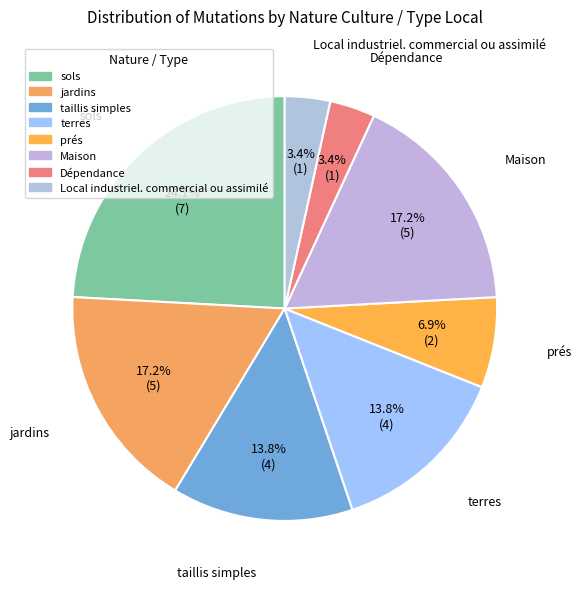

How many slices are in this pie chart?

8